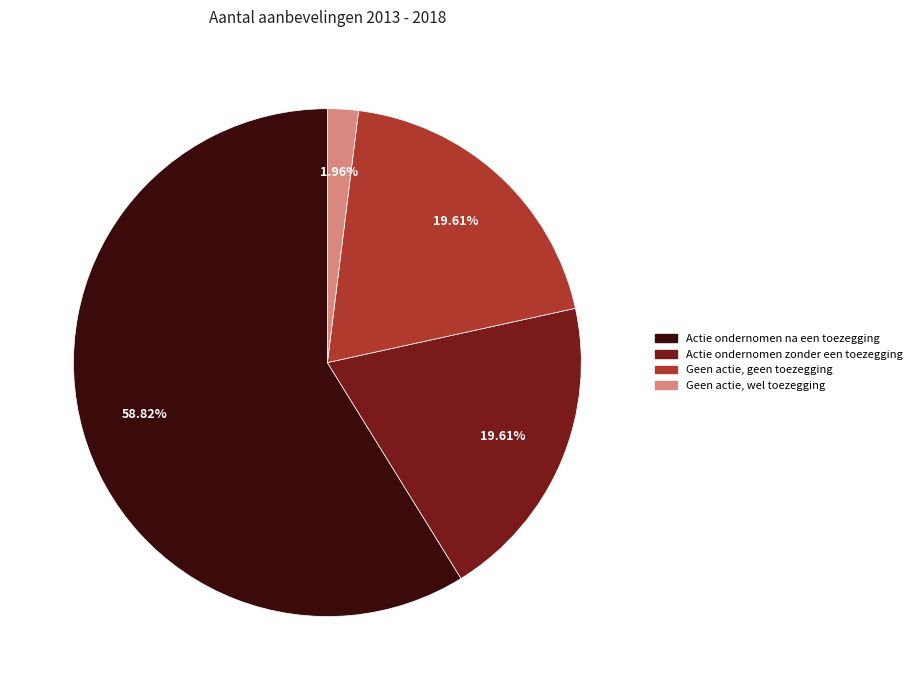

True or false: Actie ondernomen zonder een toezegging accounts for 20% of the total.

True